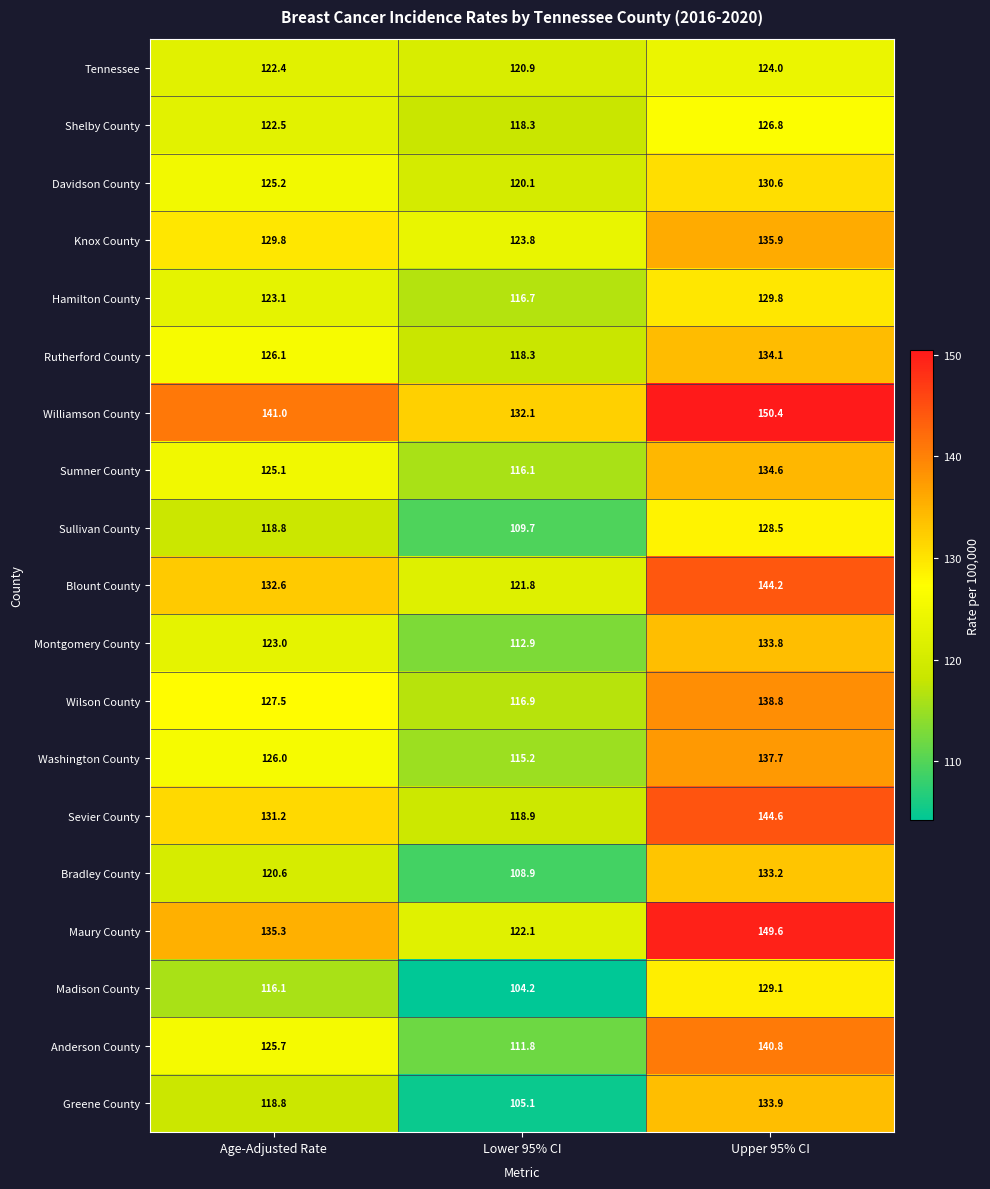

How many values in the Wilson County series exceed 127?

2